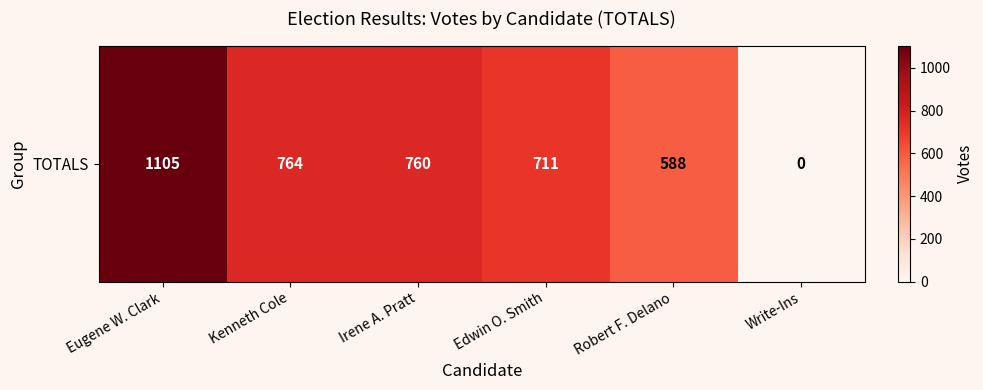

What is the change in value from Irene A. Pratt to Write-Ins?

-760